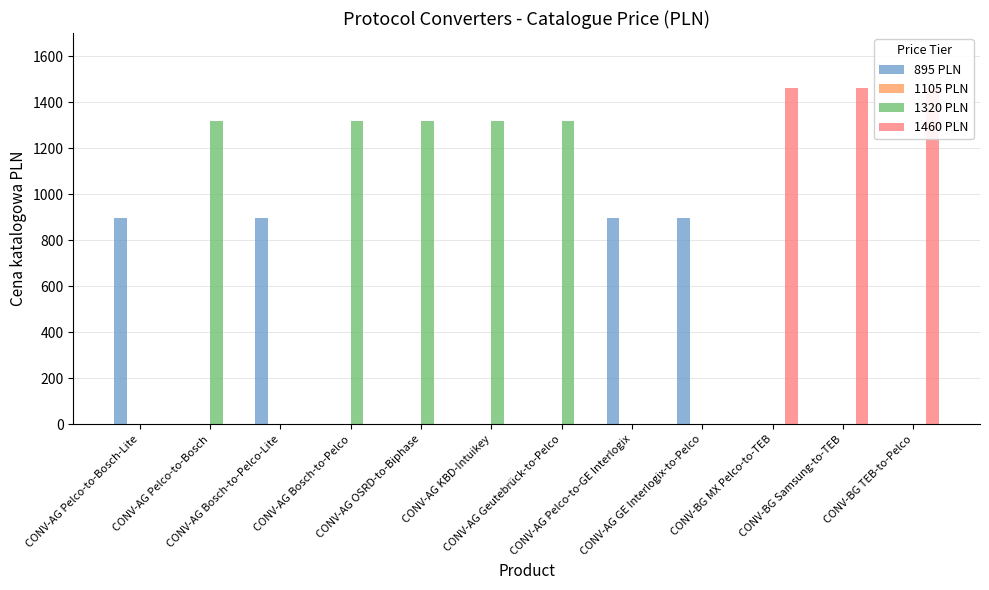

Where is 1460 PLN nearest to the value 730?

CONV-AG Pelco-to-Bosch-Lite